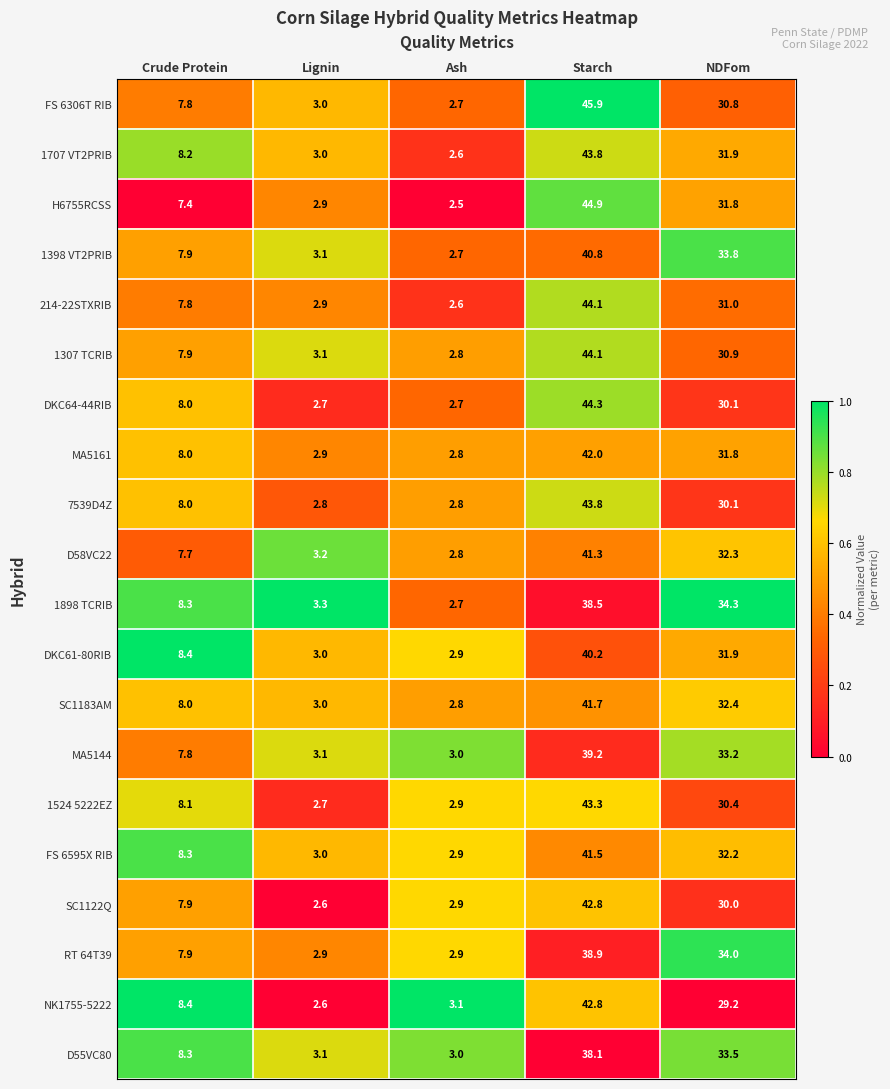

What value does the SC1183AM series have at NDFom?

32.4